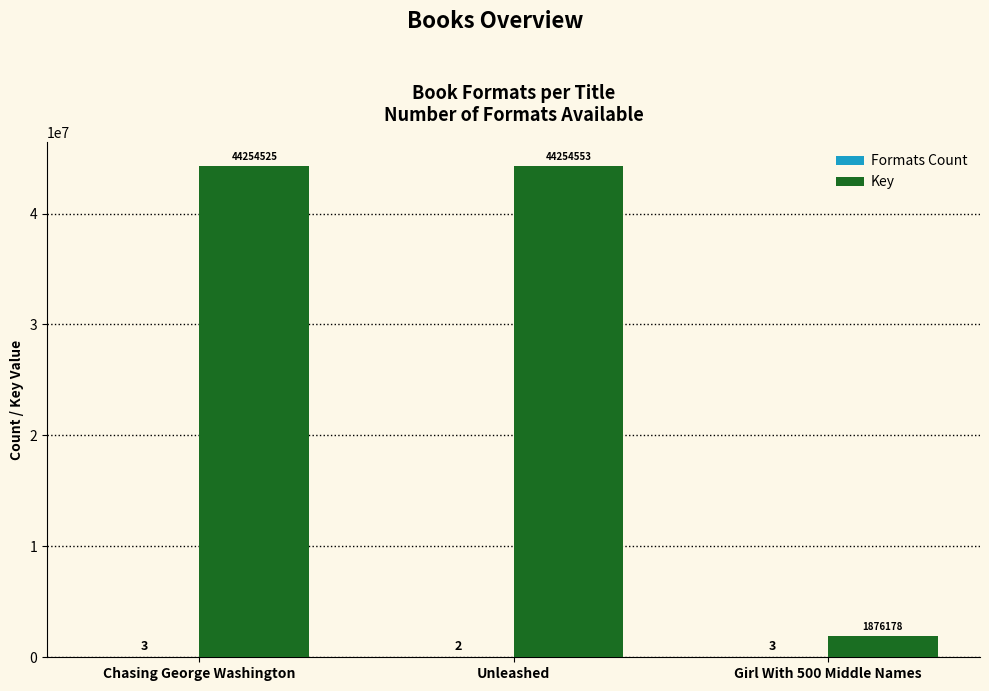

At which label is Key closest to 23065365?

Chasing George Washington